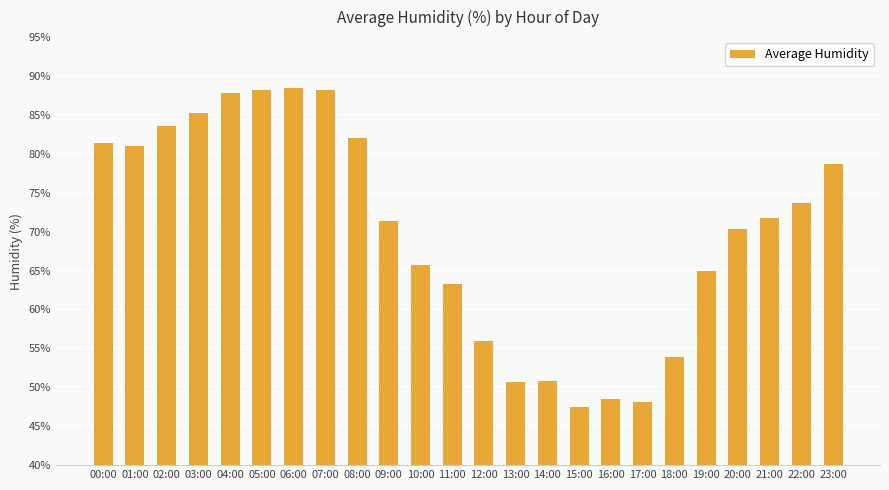

What is the label of the 2nd bar from the right?

22:00